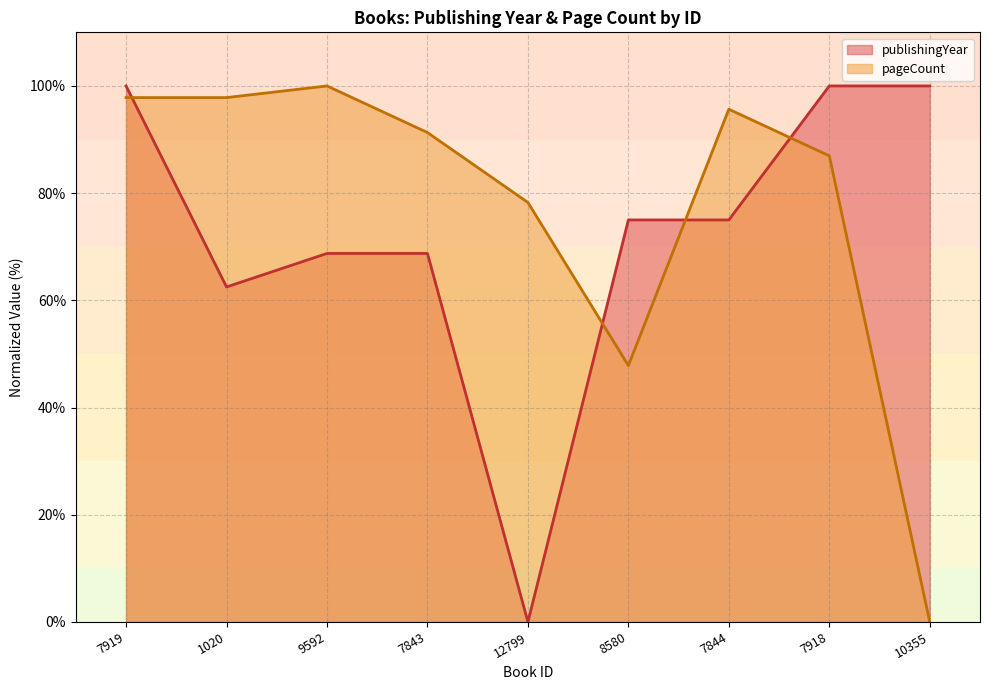

What is the maximum value for publishingYear?

100.0